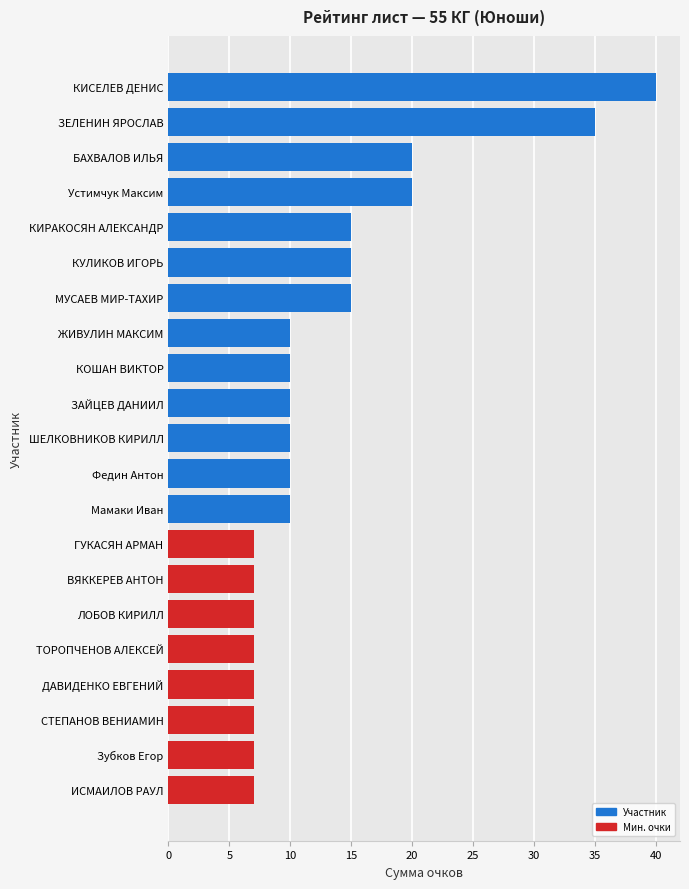

The value at Мамаки Иван is 10. True or false?

True